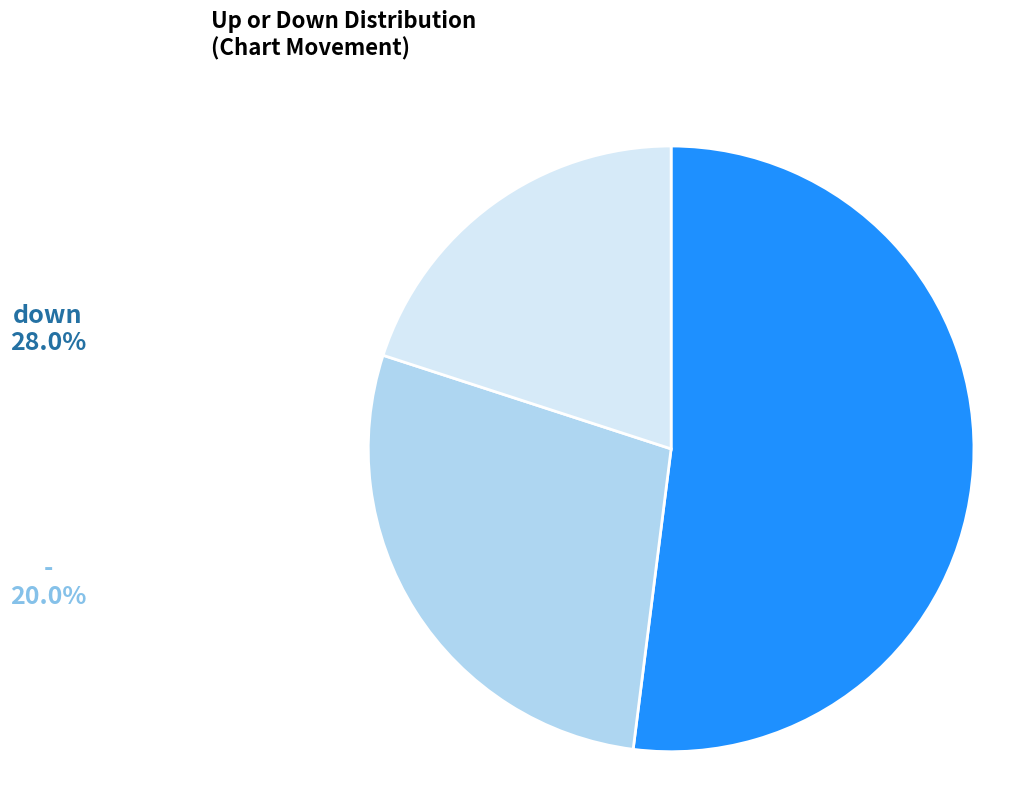

Does any single category account for the majority?

Yes